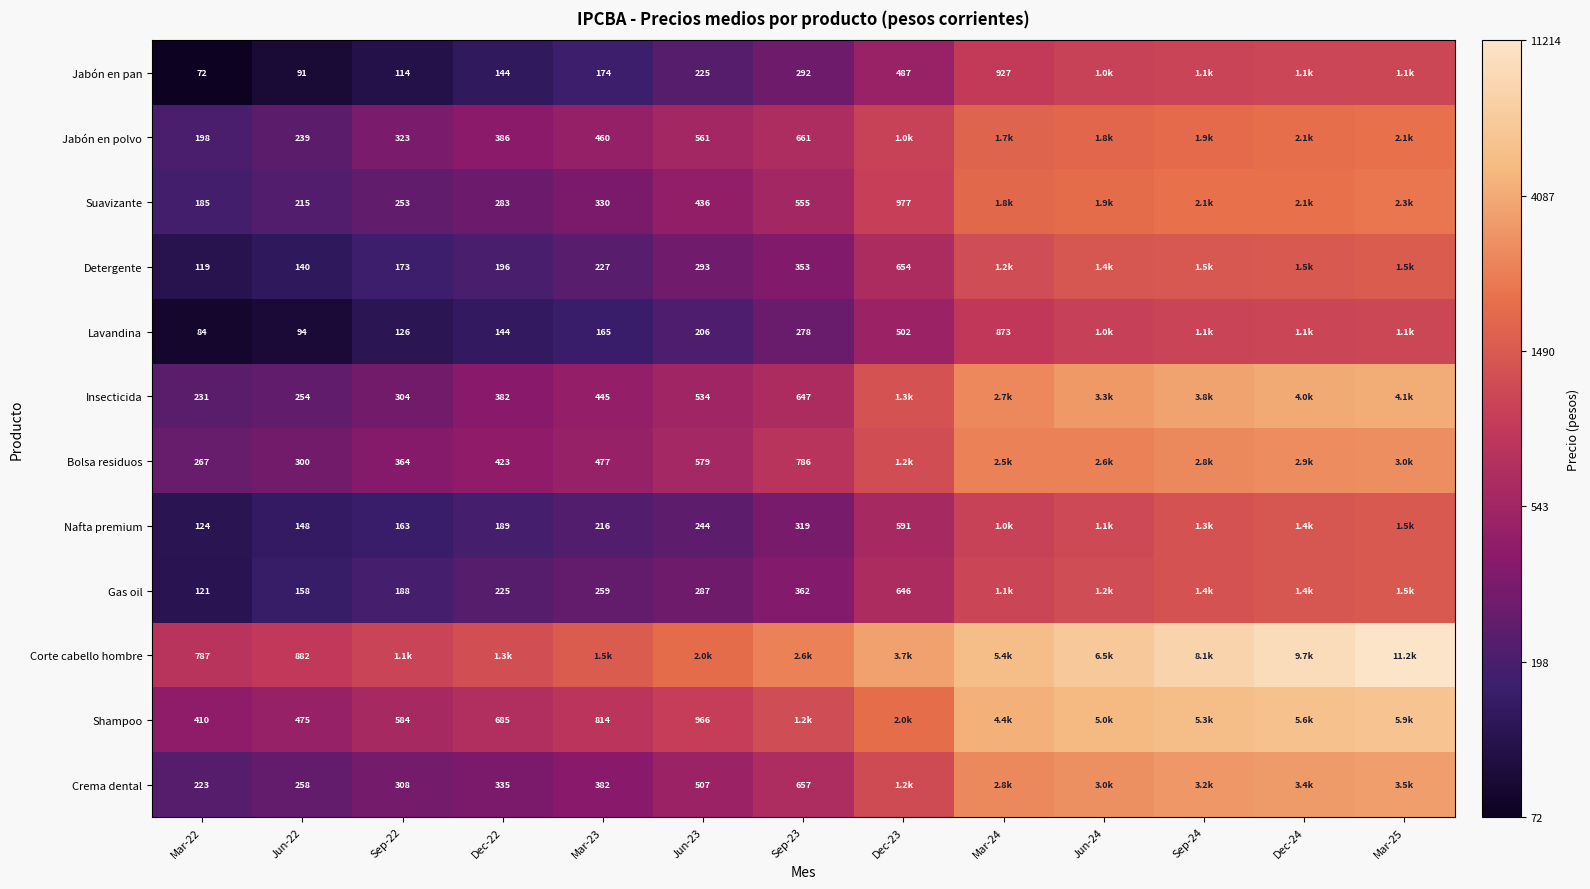

Rank the series at Mar-24 from highest to lowest value.

Corte cabello hombre, Shampoo, Crema dental, Insecticida, Bolsa residuos, Suavizante, Jabón en polvo, Detergente, Gas oil, Nafta premium, Jabón en pan, Lavandina